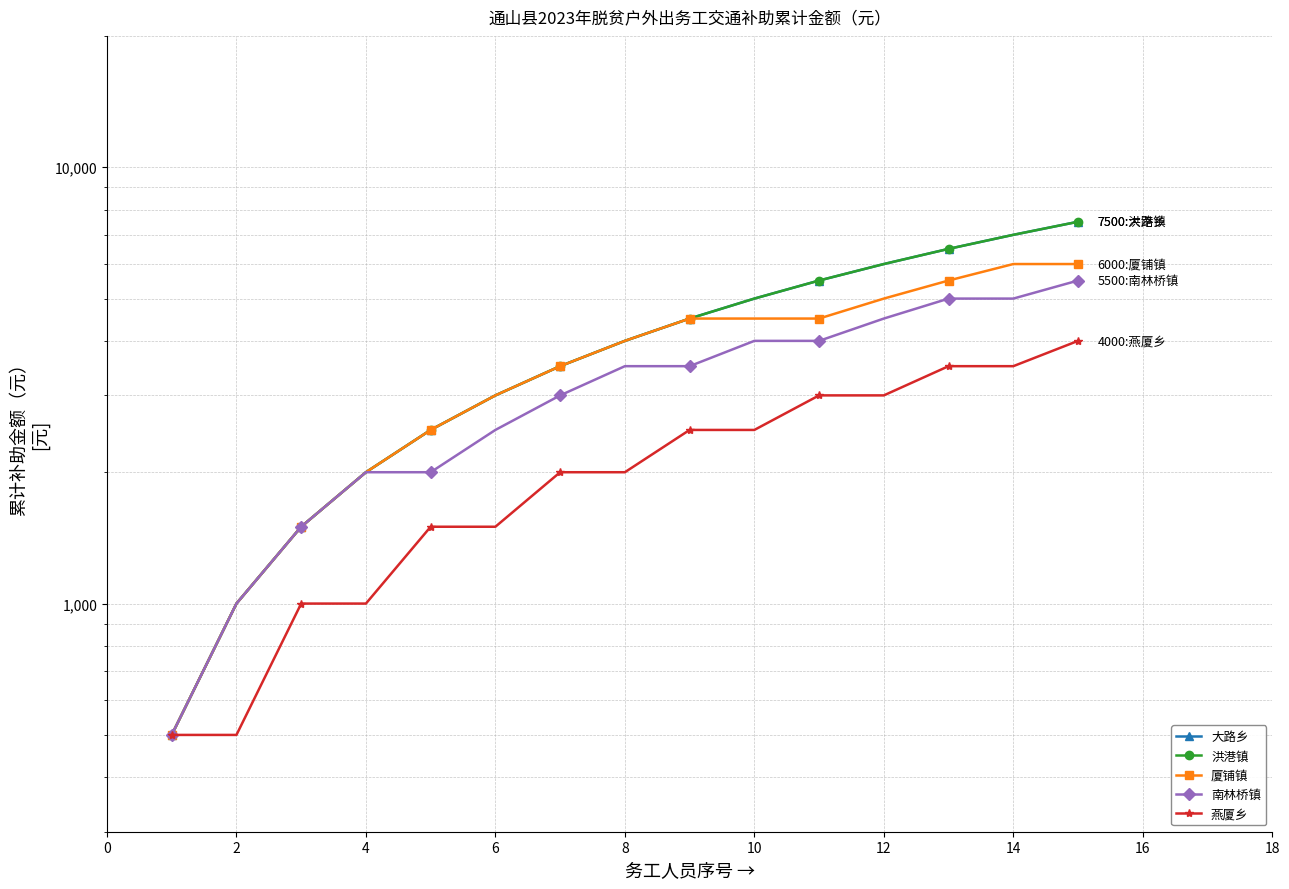

Between 0 and 10, which is larger?

10